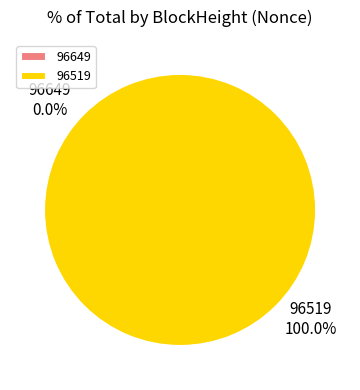

Is there any slice that represents more than half of the pie?

Yes